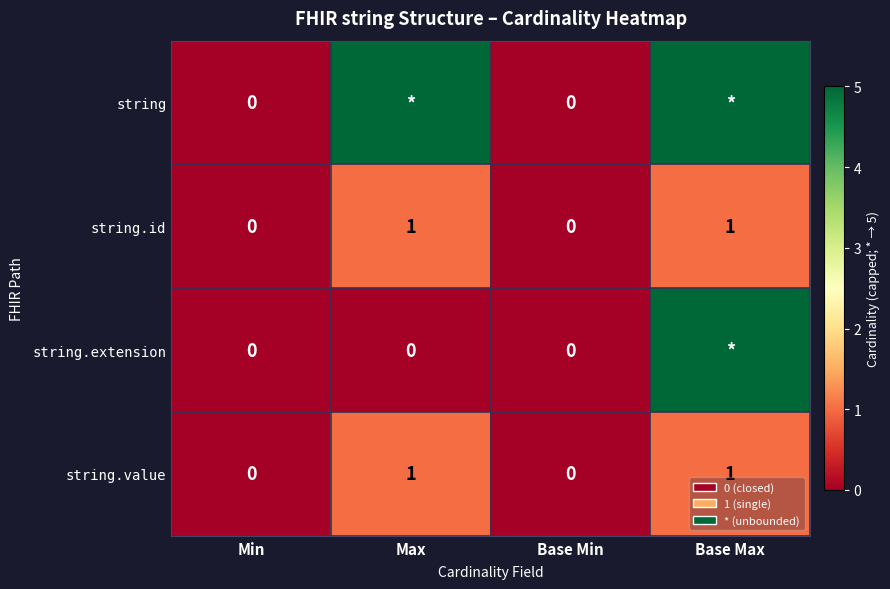

What is the maximum value for string.value?

1